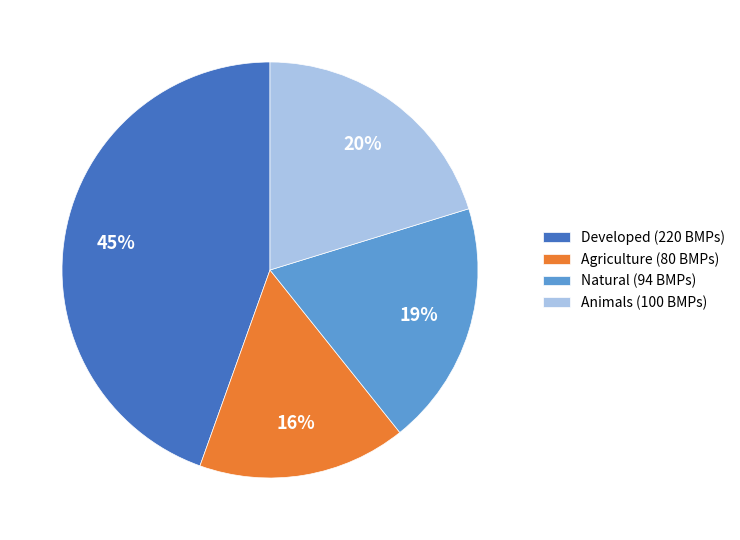

How many slices are in this pie chart?

4